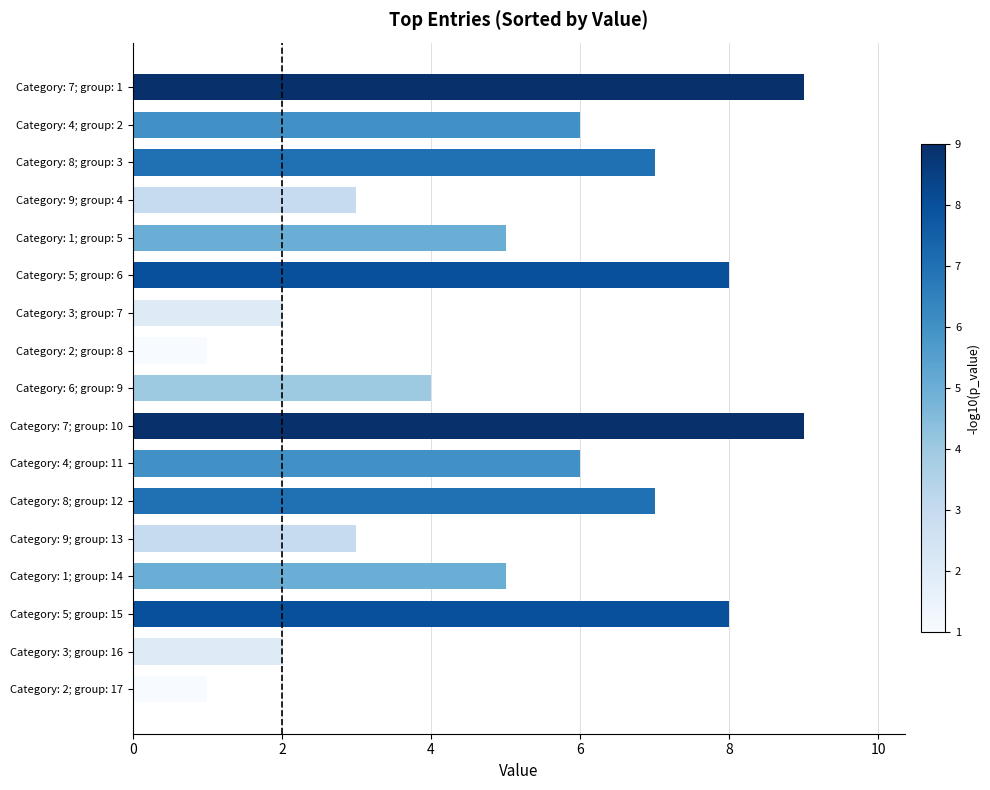

Which has a higher value, Category: 7; group: 10 or Category: 8; group: 12?

Category: 7; group: 10